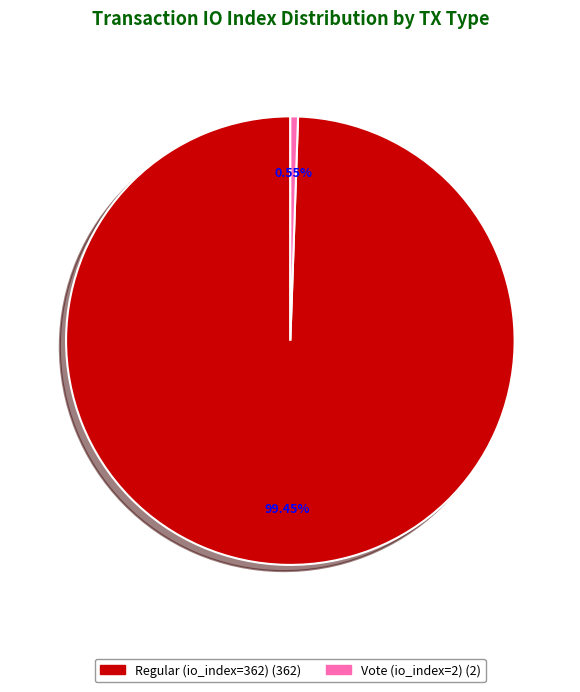

What portion of the pie excludes Regular (io_index=362)?

0.5%